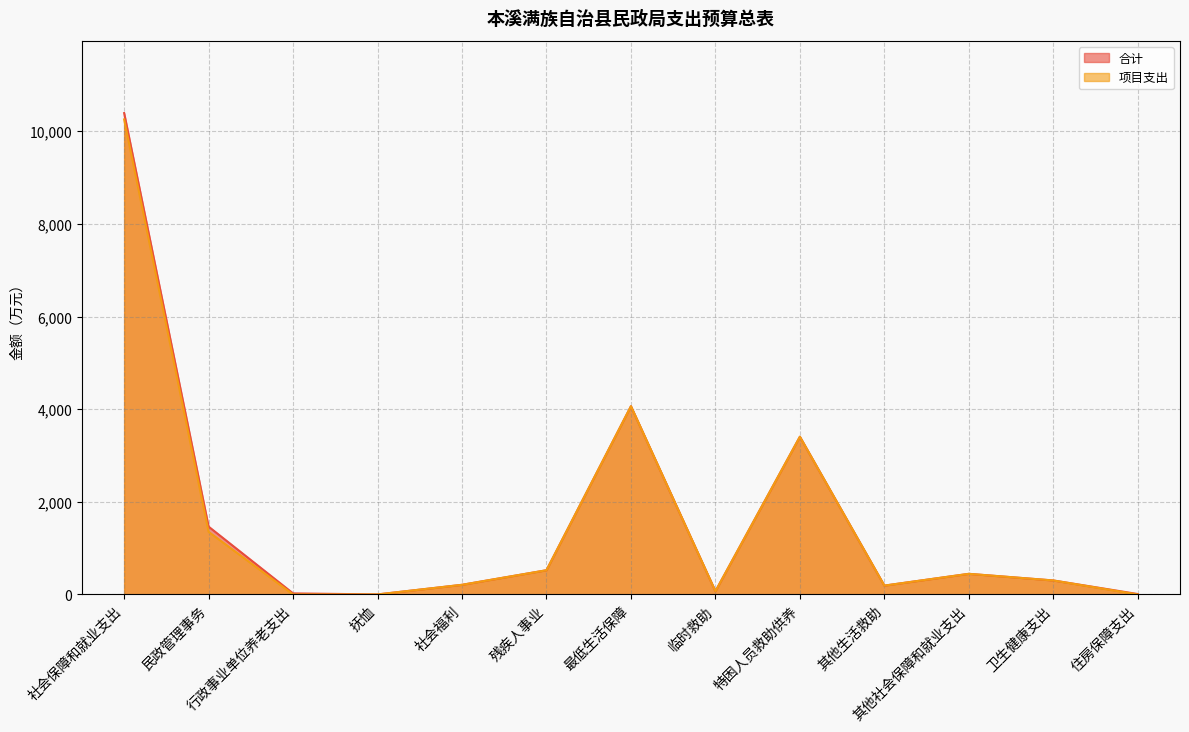

Which label corresponds to the largest value in the chart?

社会保障和就业支出